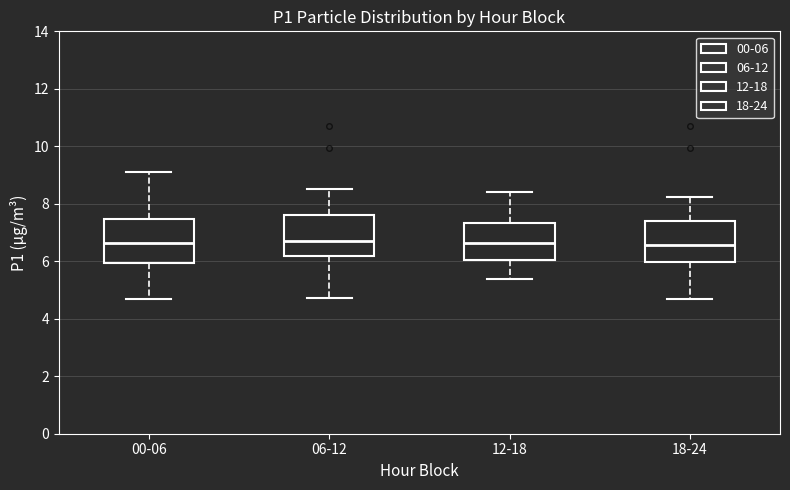

Reading left to right, transcribe this box plot: for each box, give where its median line is, the range the box spans, and where its two whiskers end, as read against the y-axis. The values are not printed on the chart, so give them approximately, as read against the axis.

00-06: median 6.6, box 6.0 to 7.4, whiskers 4.6 to 9.2
06-12: median 6.8, box 6.2 to 7.6, whiskers 4.8 to 8.6
12-18: median 6.6, box 6.0 to 7.4, whiskers 5.4 to 8.4
18-24: median 6.6, box 6.0 to 7.4, whiskers 4.6 to 8.2